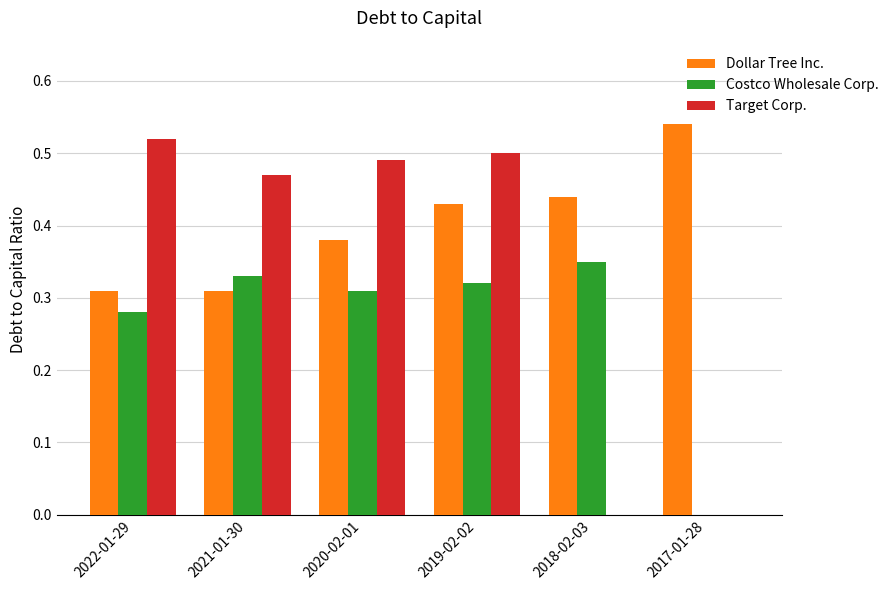

Which series has the largest total across all categories?

Dollar Tree Inc.